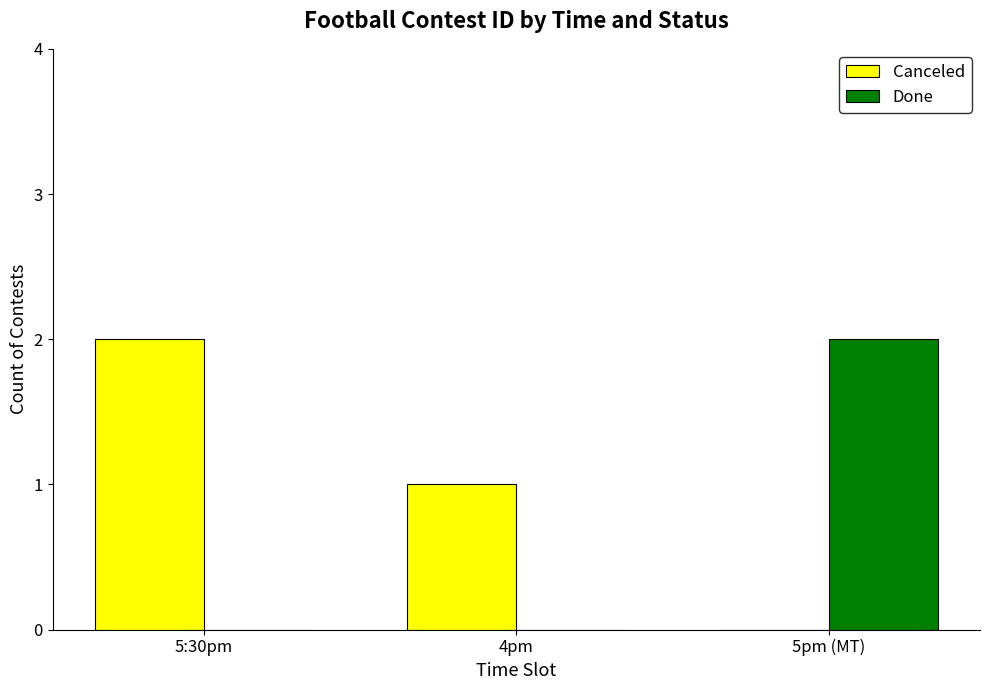

What is the total value across all series at 5pm (MT)?

2